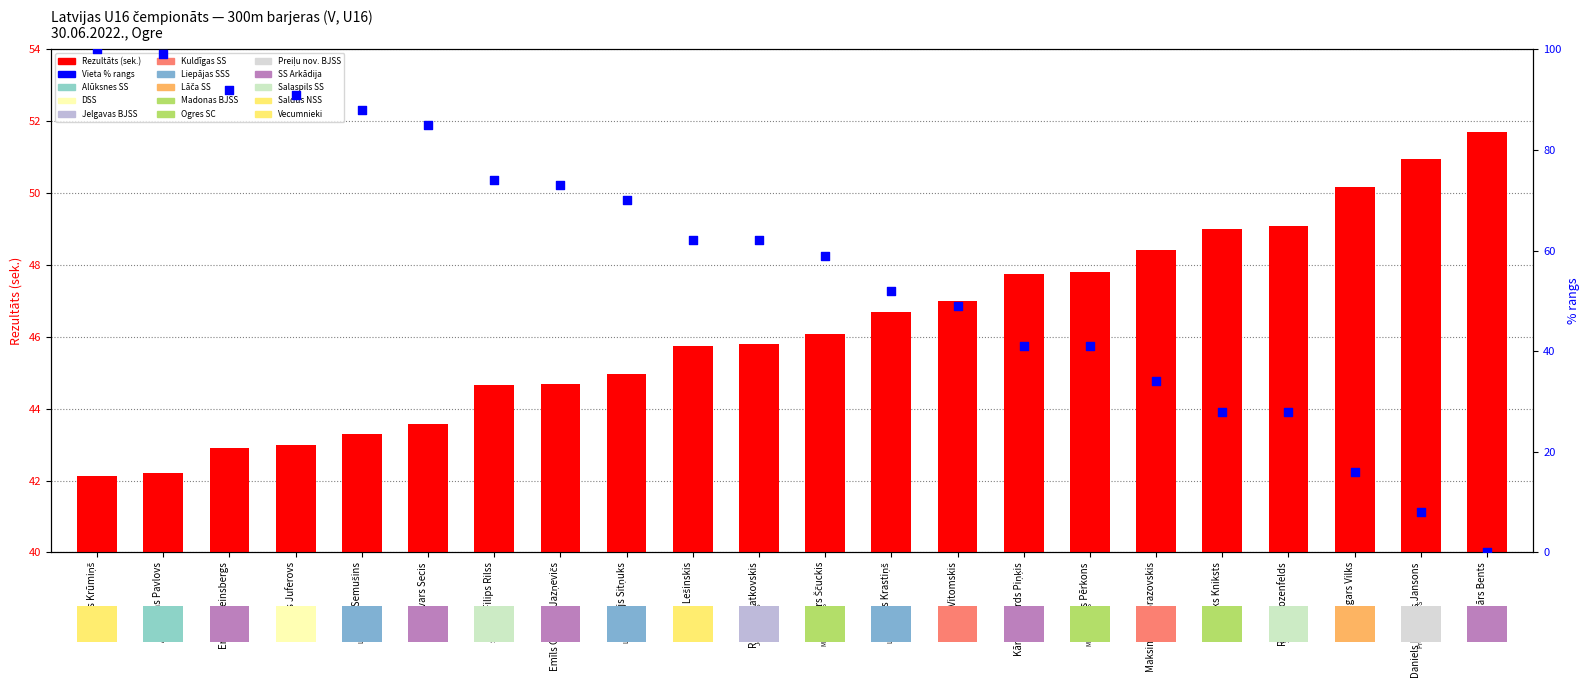

What are all the series names shown in the legend?

Rezultāts (sek.), Vieta % (rangs)